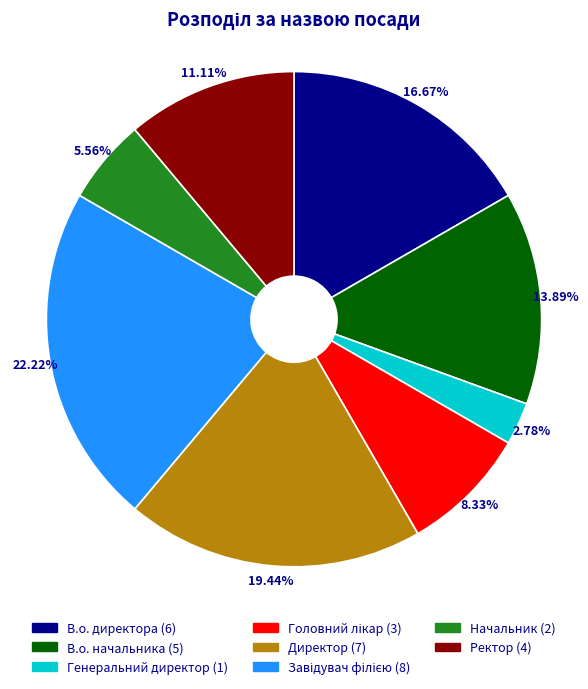

What percentage is NOT represented by В.о. начальника?

86.1%